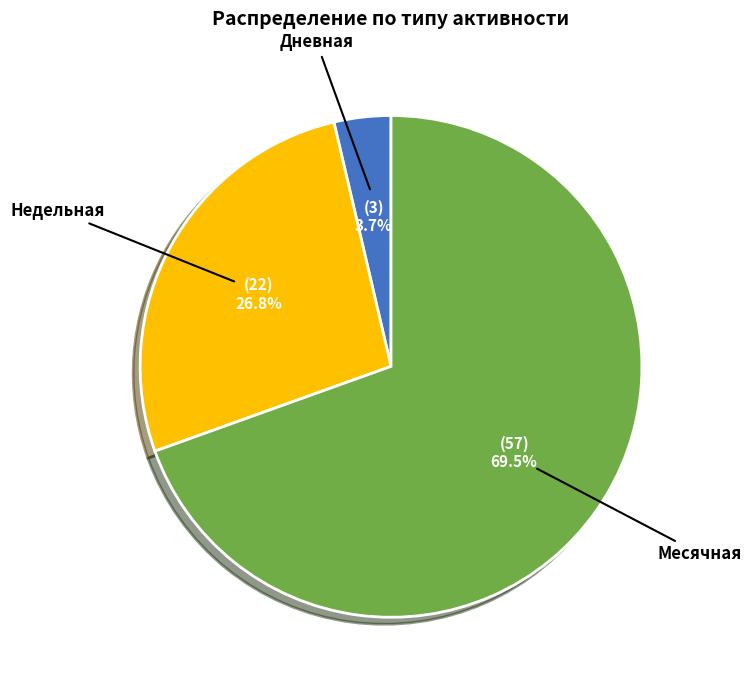

Which category accounts for the majority?

Месячная